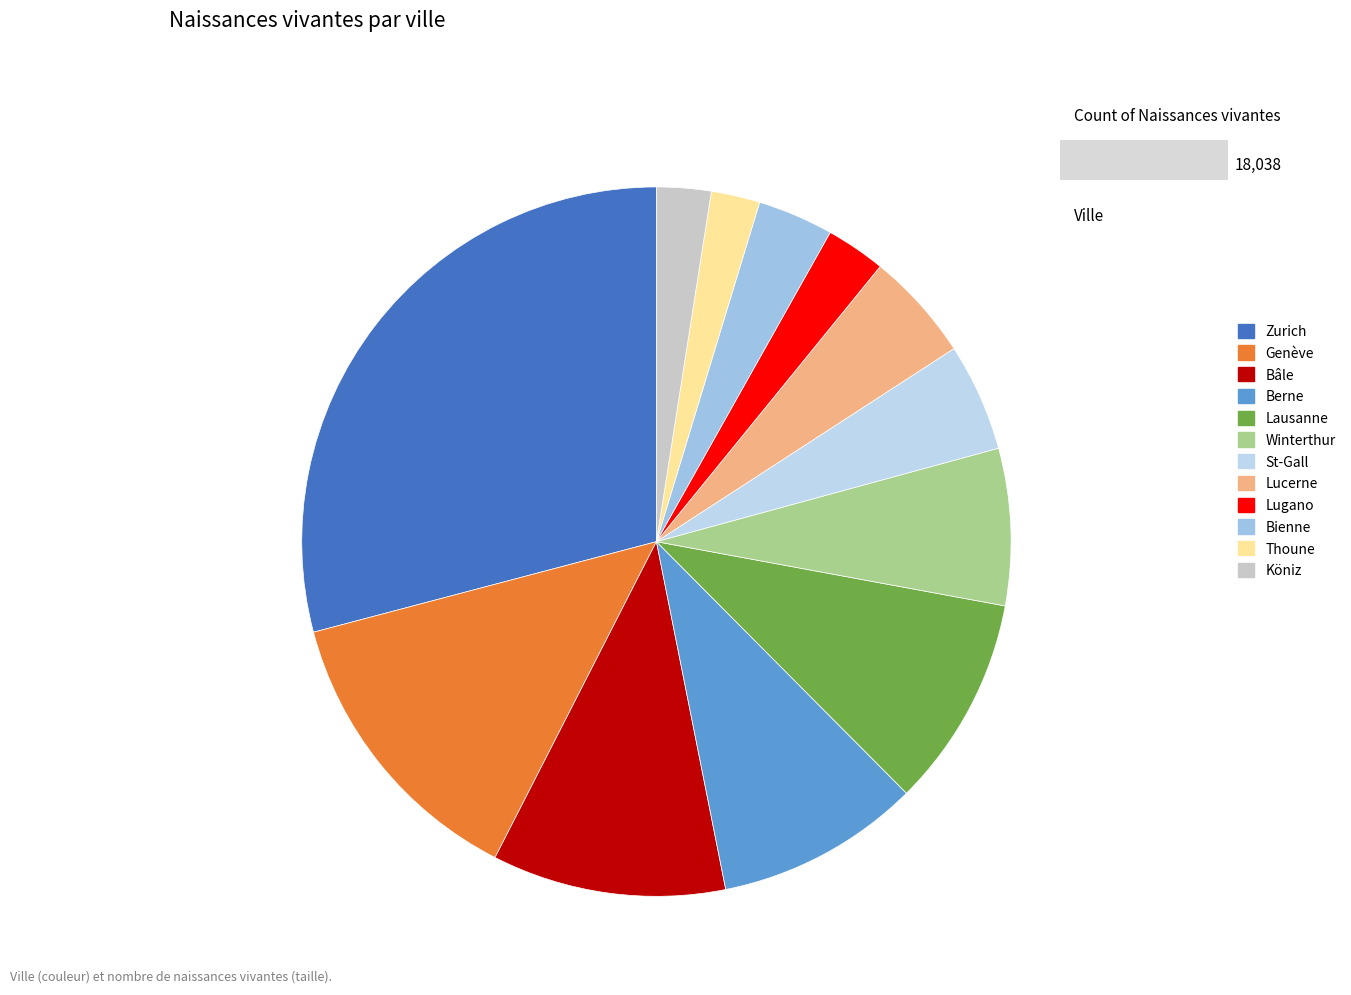

Is the sum of Köniz and Genève greater than half?

No